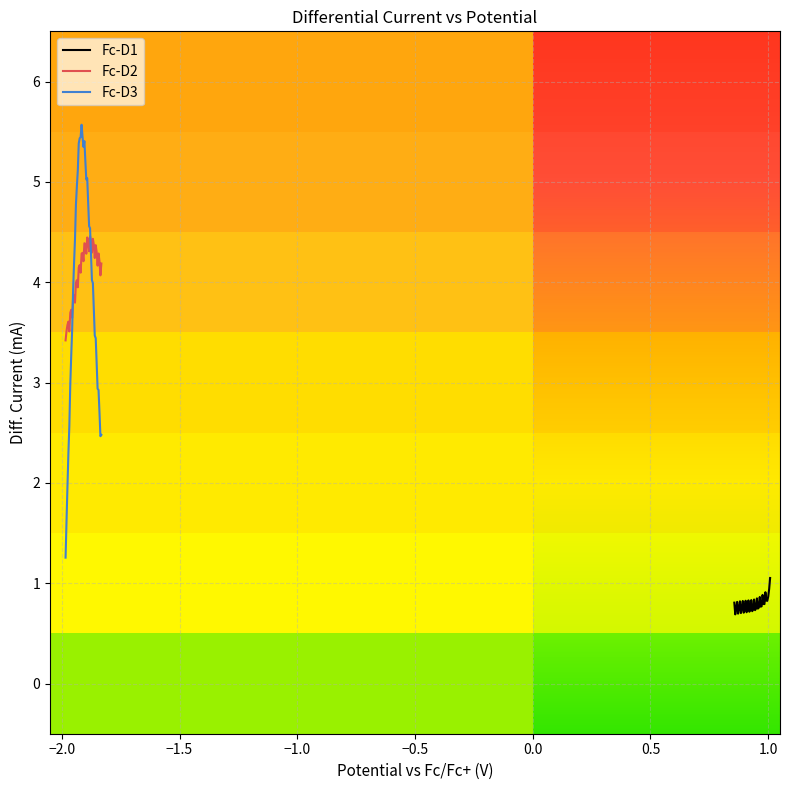

How many data points in Fc-D3 are less than 4?

19